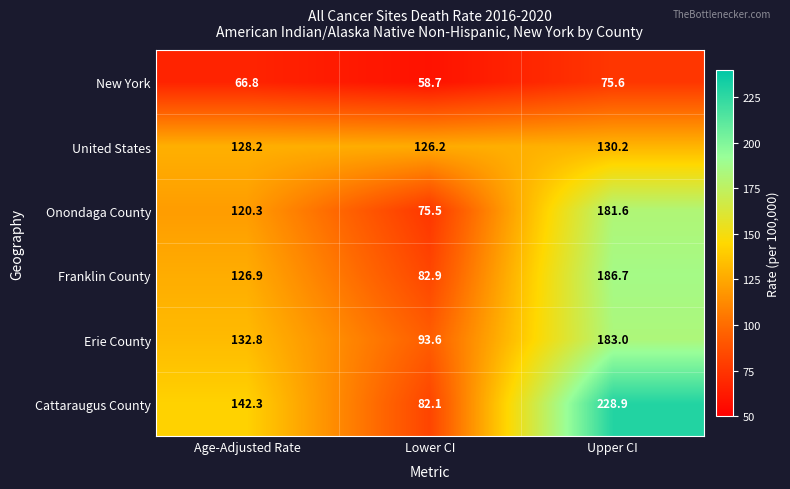

Between Age-Adjusted Rate and Upper CI, which series saw the biggest shift?

Cattaraugus County